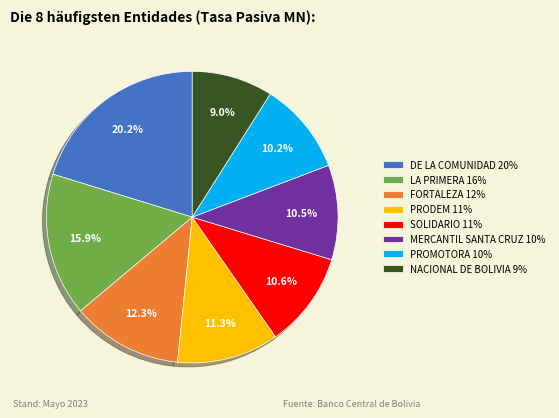

What is the ratio of the value at PROMOTORA 10% to the value at DE LA COMUNIDAD 20%?

0.5